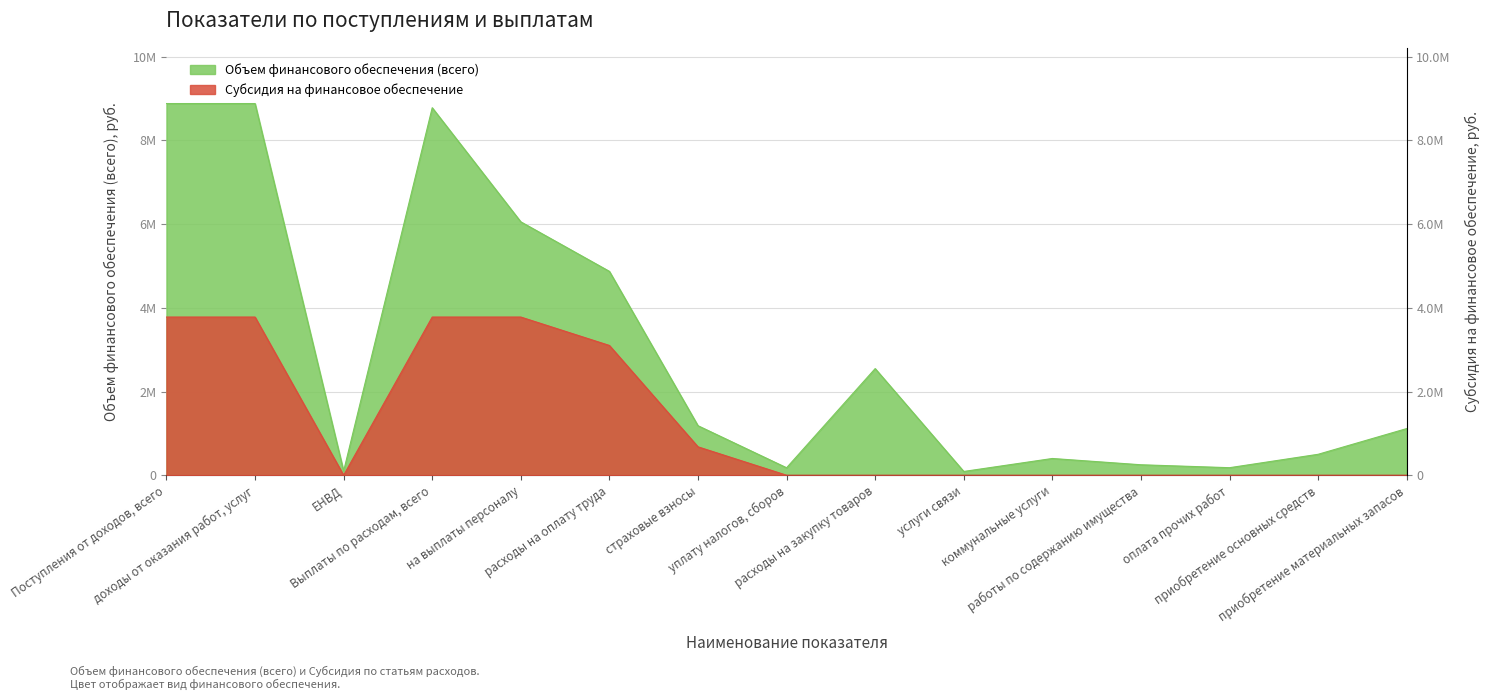

At which label is Объем финансового обеспечения (всего) closest to 4484248?

расходы на оплату труда